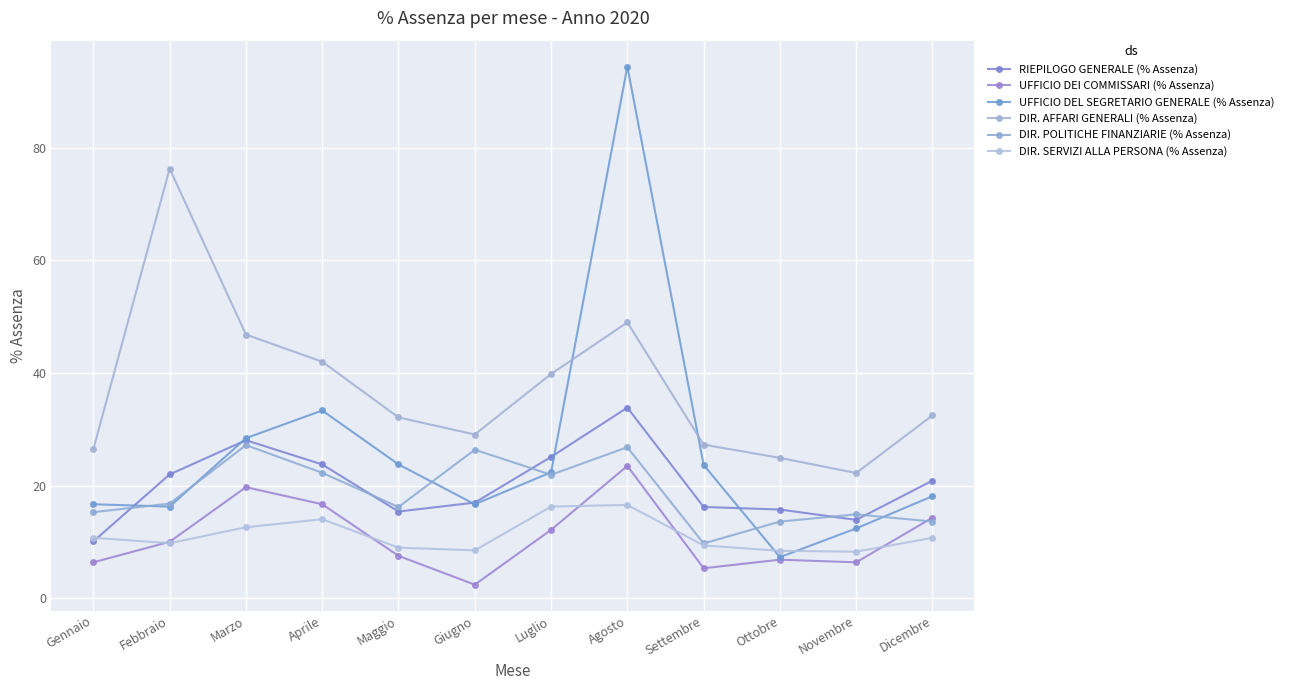

At which category does RIEPILOGO GENERALE (% Assenza) reach its first local valley?

Maggio